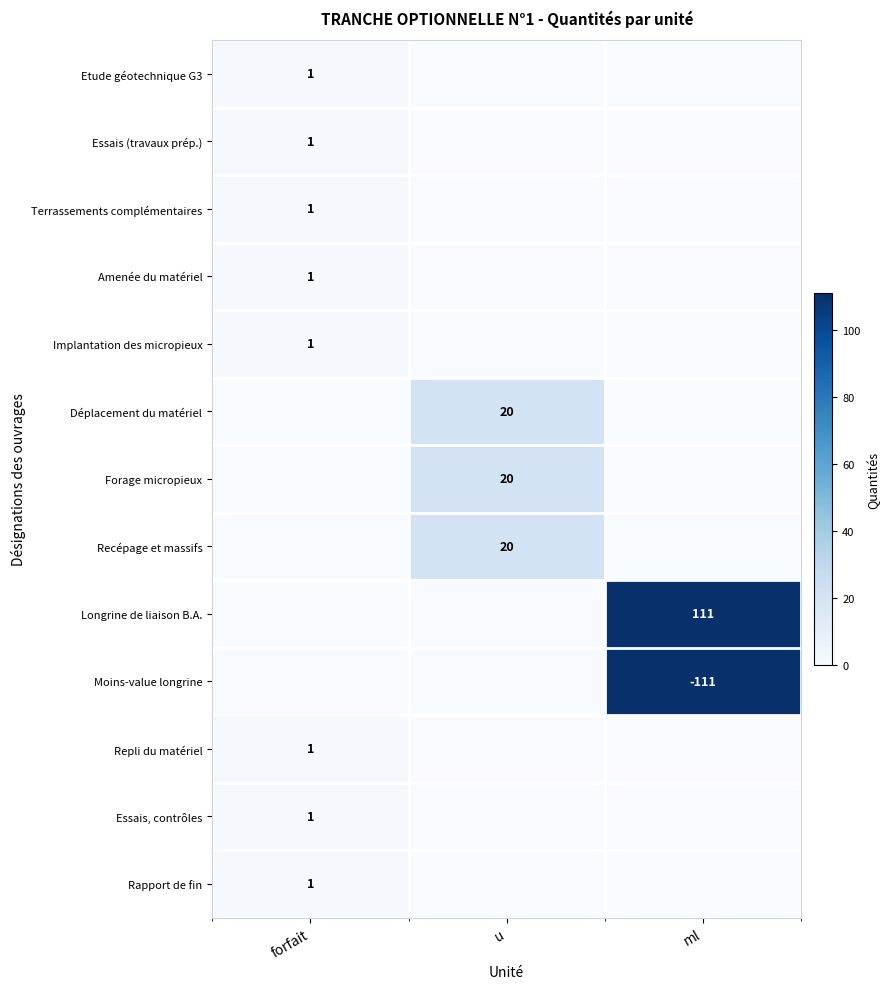

Is it true that Rapport de fin equals 2 at forfait?

False